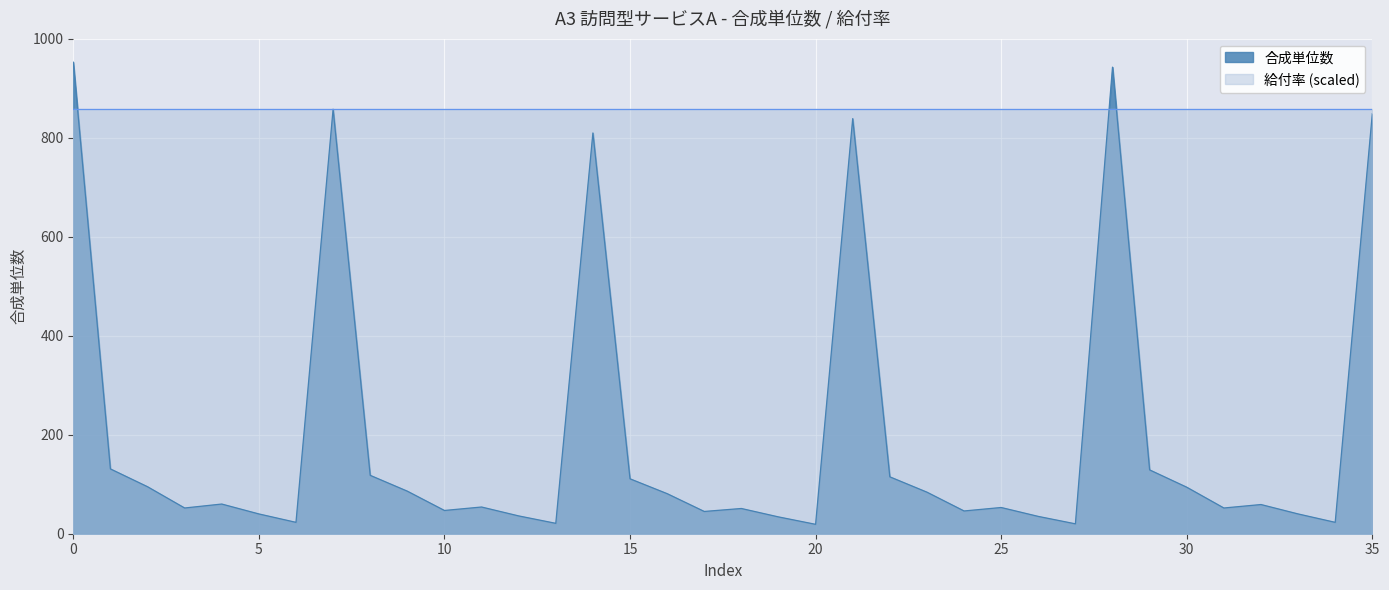

How many points are higher than both their immediate neighbors (excluding endpoints)?

9